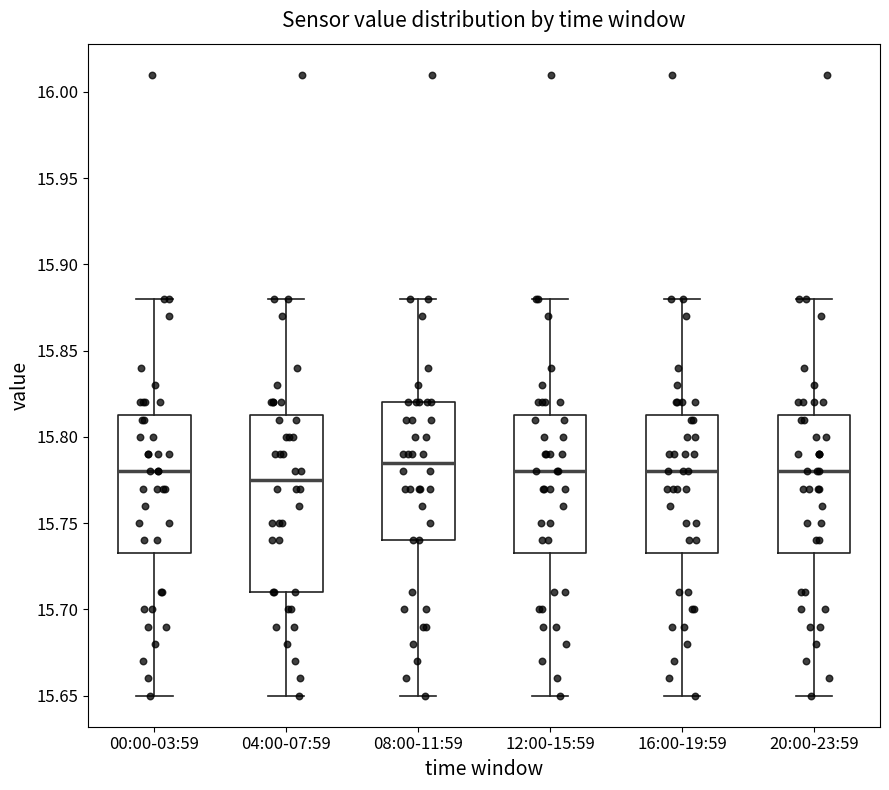

Where does the lower whisker of the box for 04:00-07:59 end on the y-axis? The values are not printed on the chart, so give them approximately, as read against the axis.

15.650